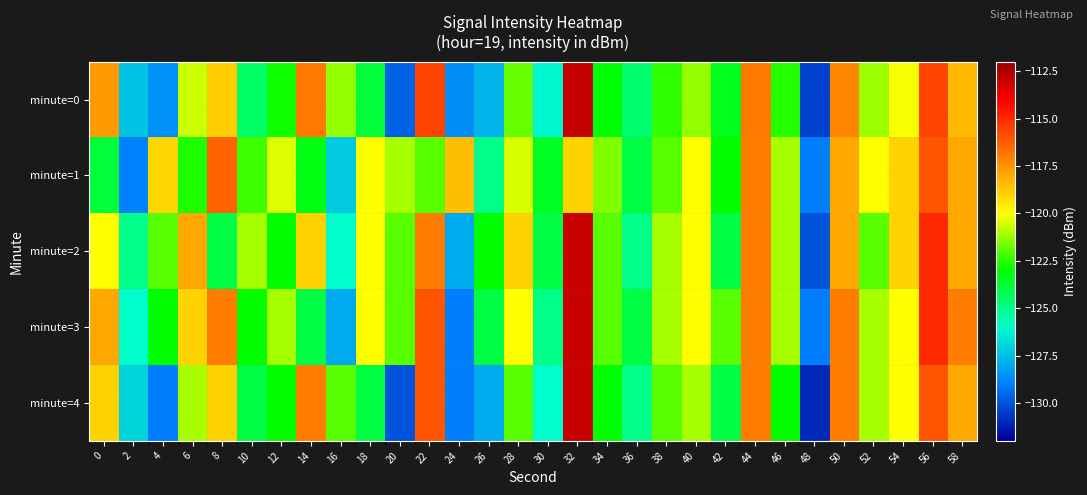

What is the maximum value shown in the chart?

-112.9